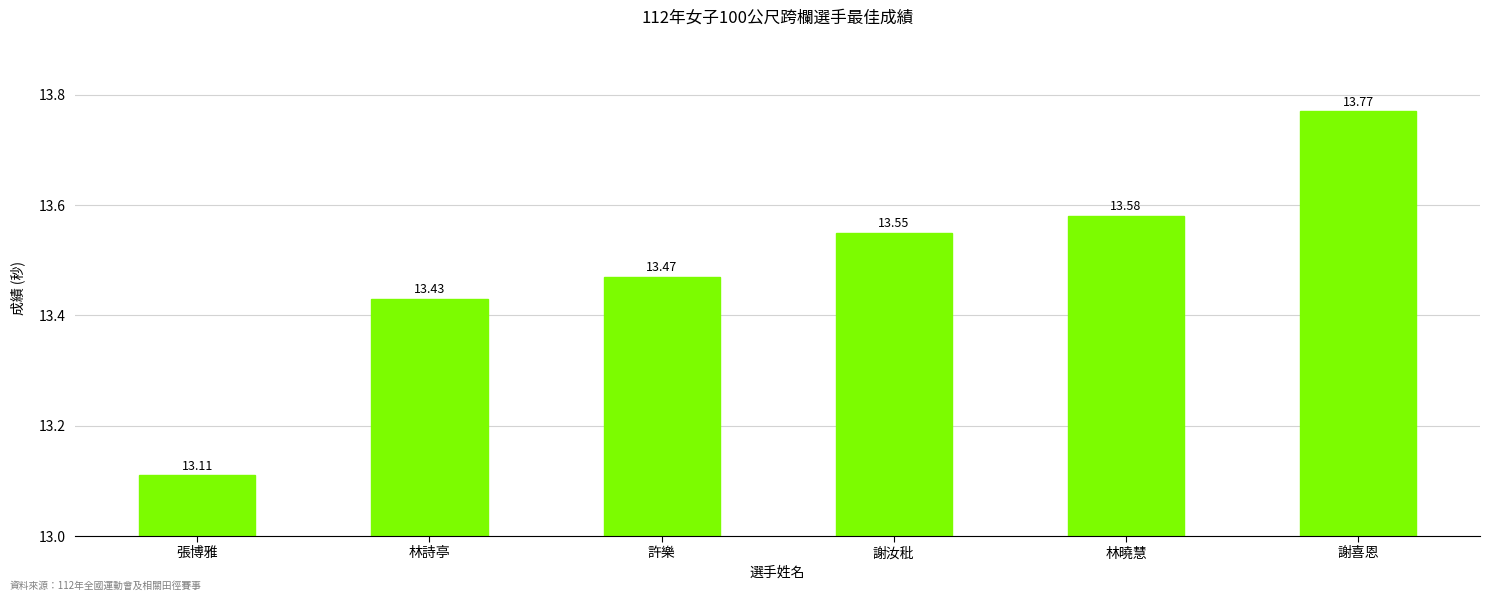

Is it true that the value at 張博雅 is 13.1?

True